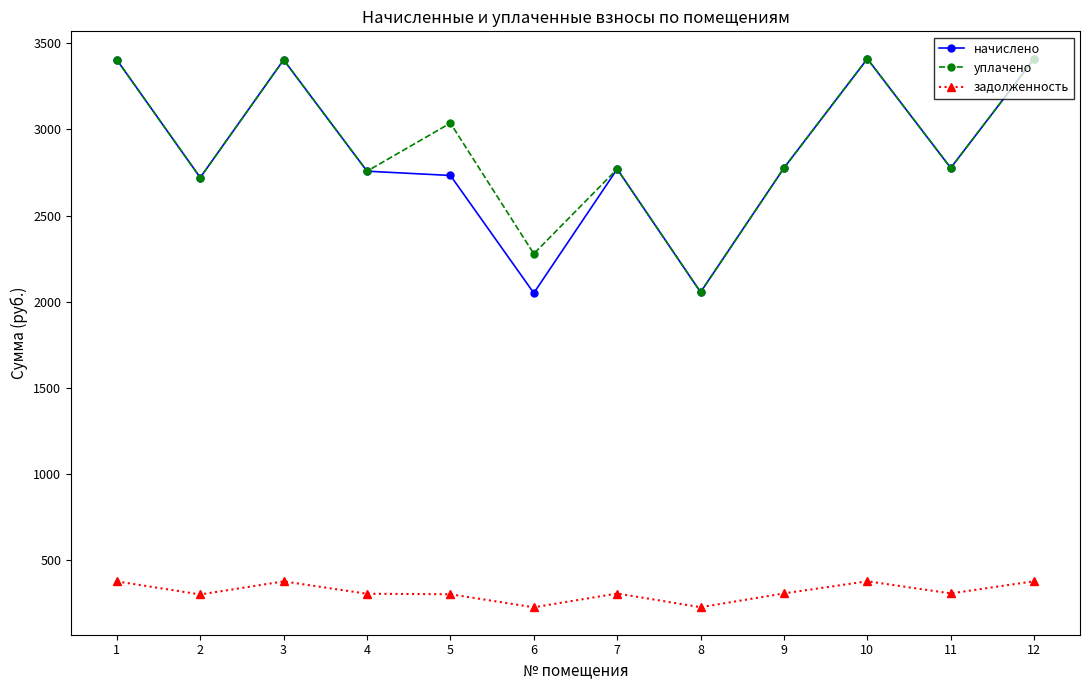

What are all the series names shown in the legend?

начислено, уплачено, задолженность